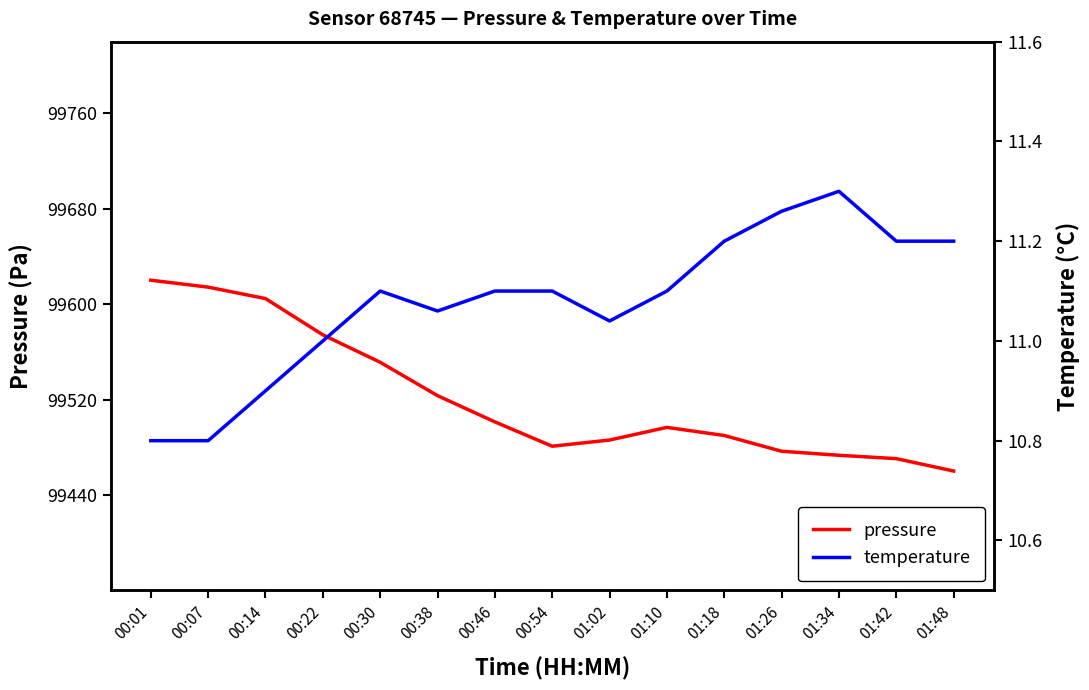

How many lines are shown in the chart?

2